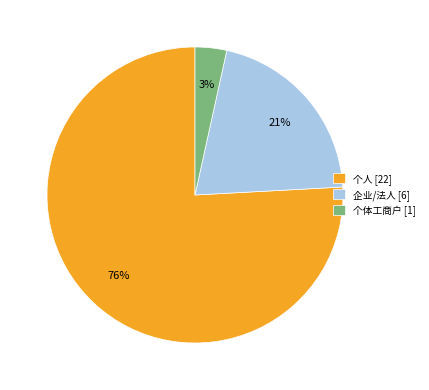

Is the sum of 个人 [22] and 企业/法人 [6] greater than half?

Yes